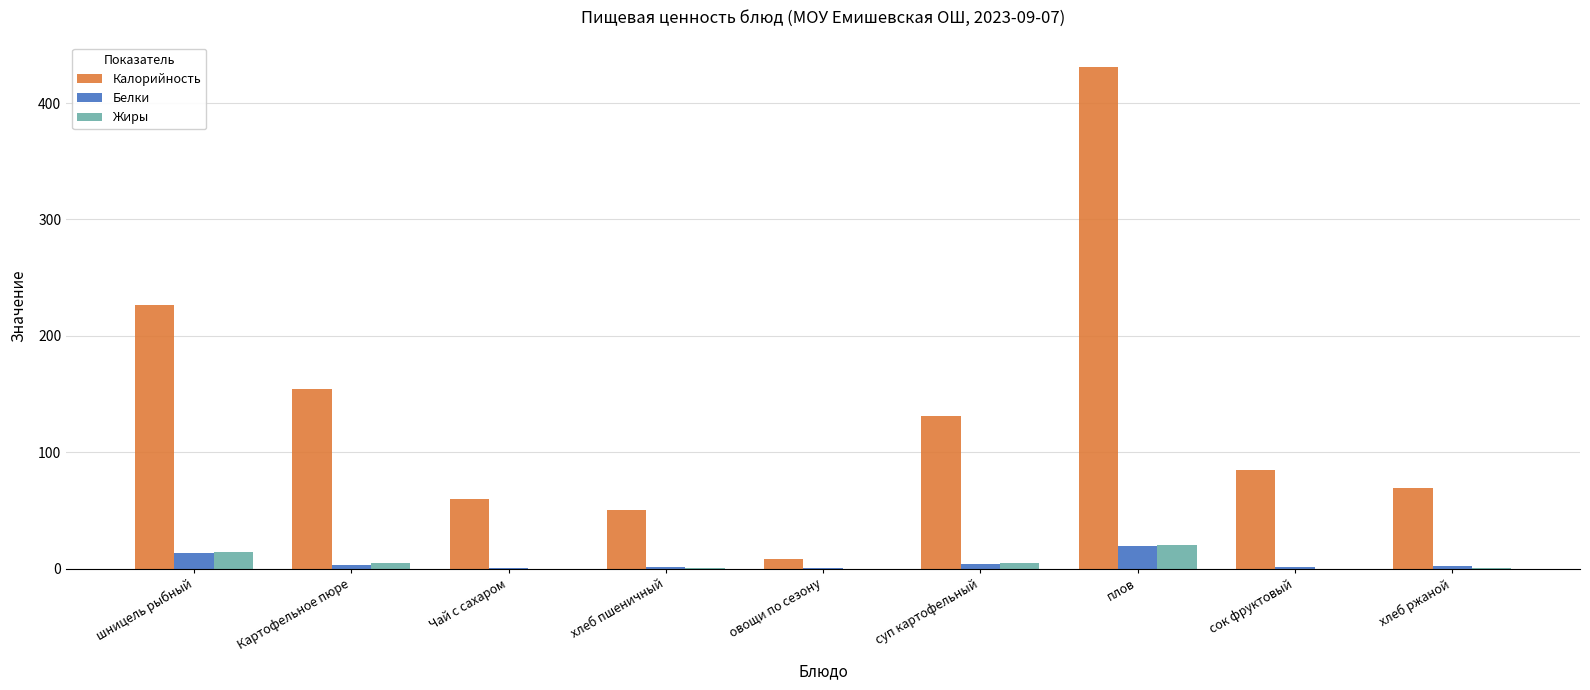

Which series has the widest spread of values?

Калорийность